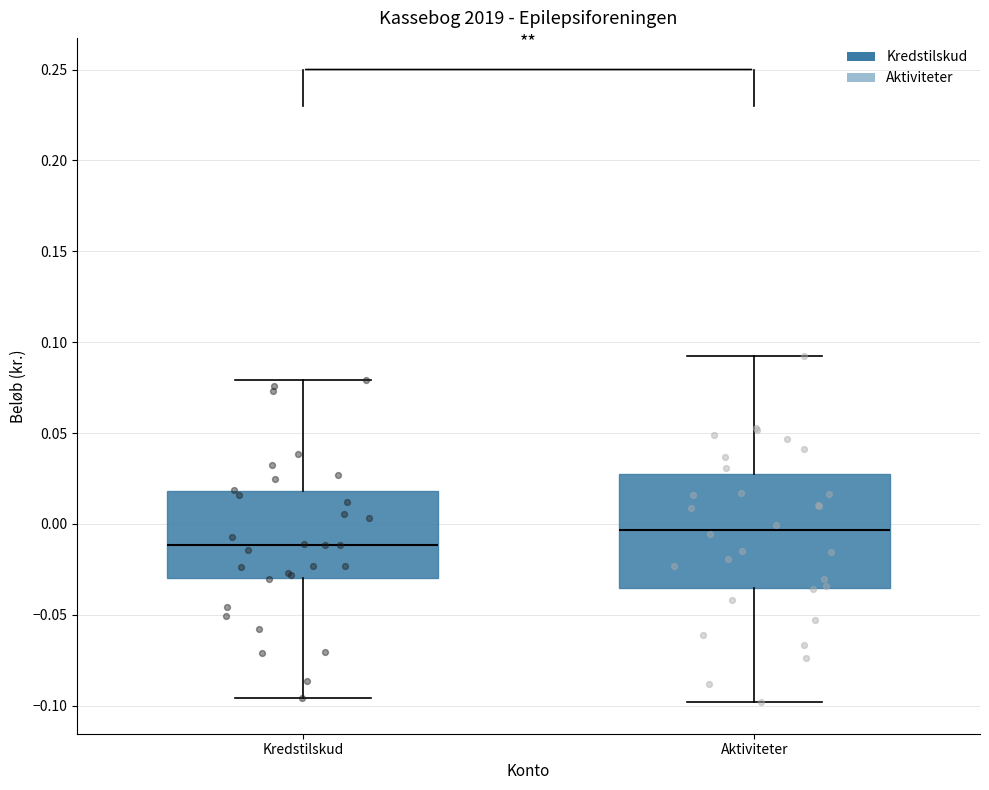

Which box is the tallest, from its lower edge to its upper edge?

Aktiviteter